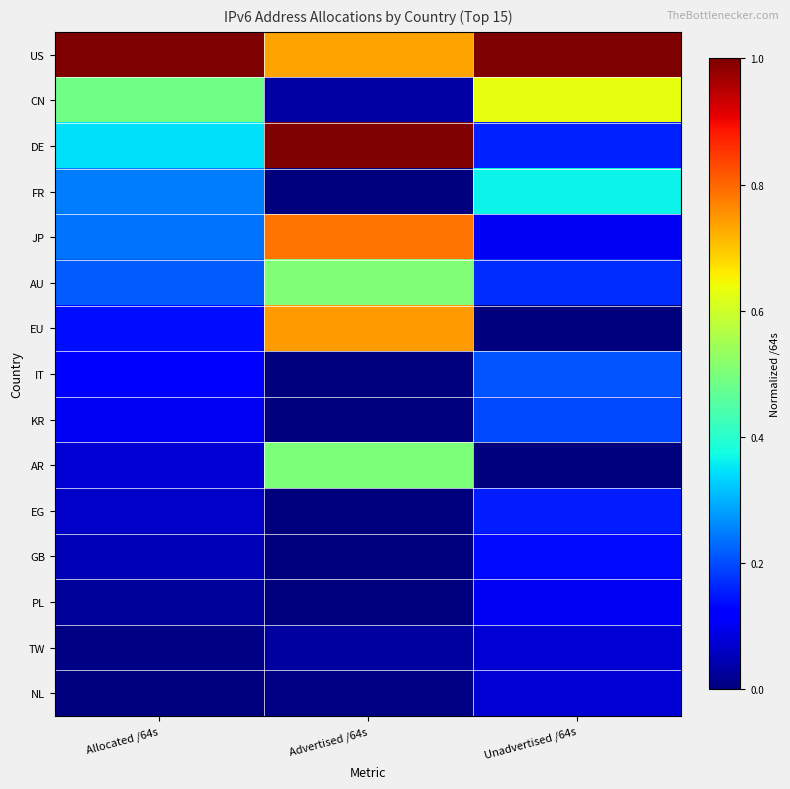

Count the number of categories in the chart.

3